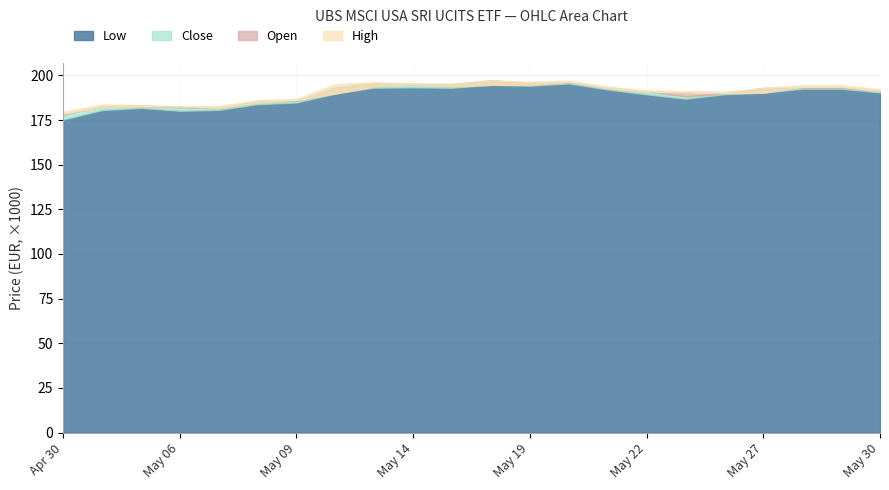

At which label does Low reach its peak?

20.05.2025